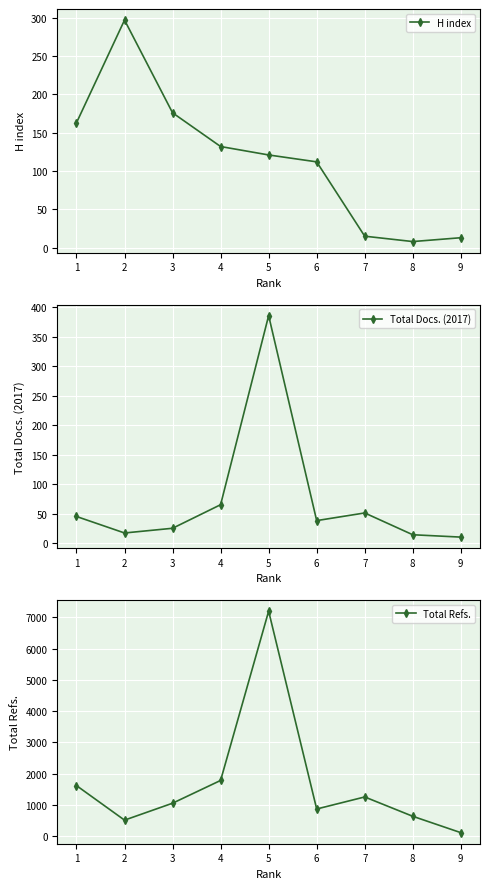

At which category does H index reach its first local peak?

2